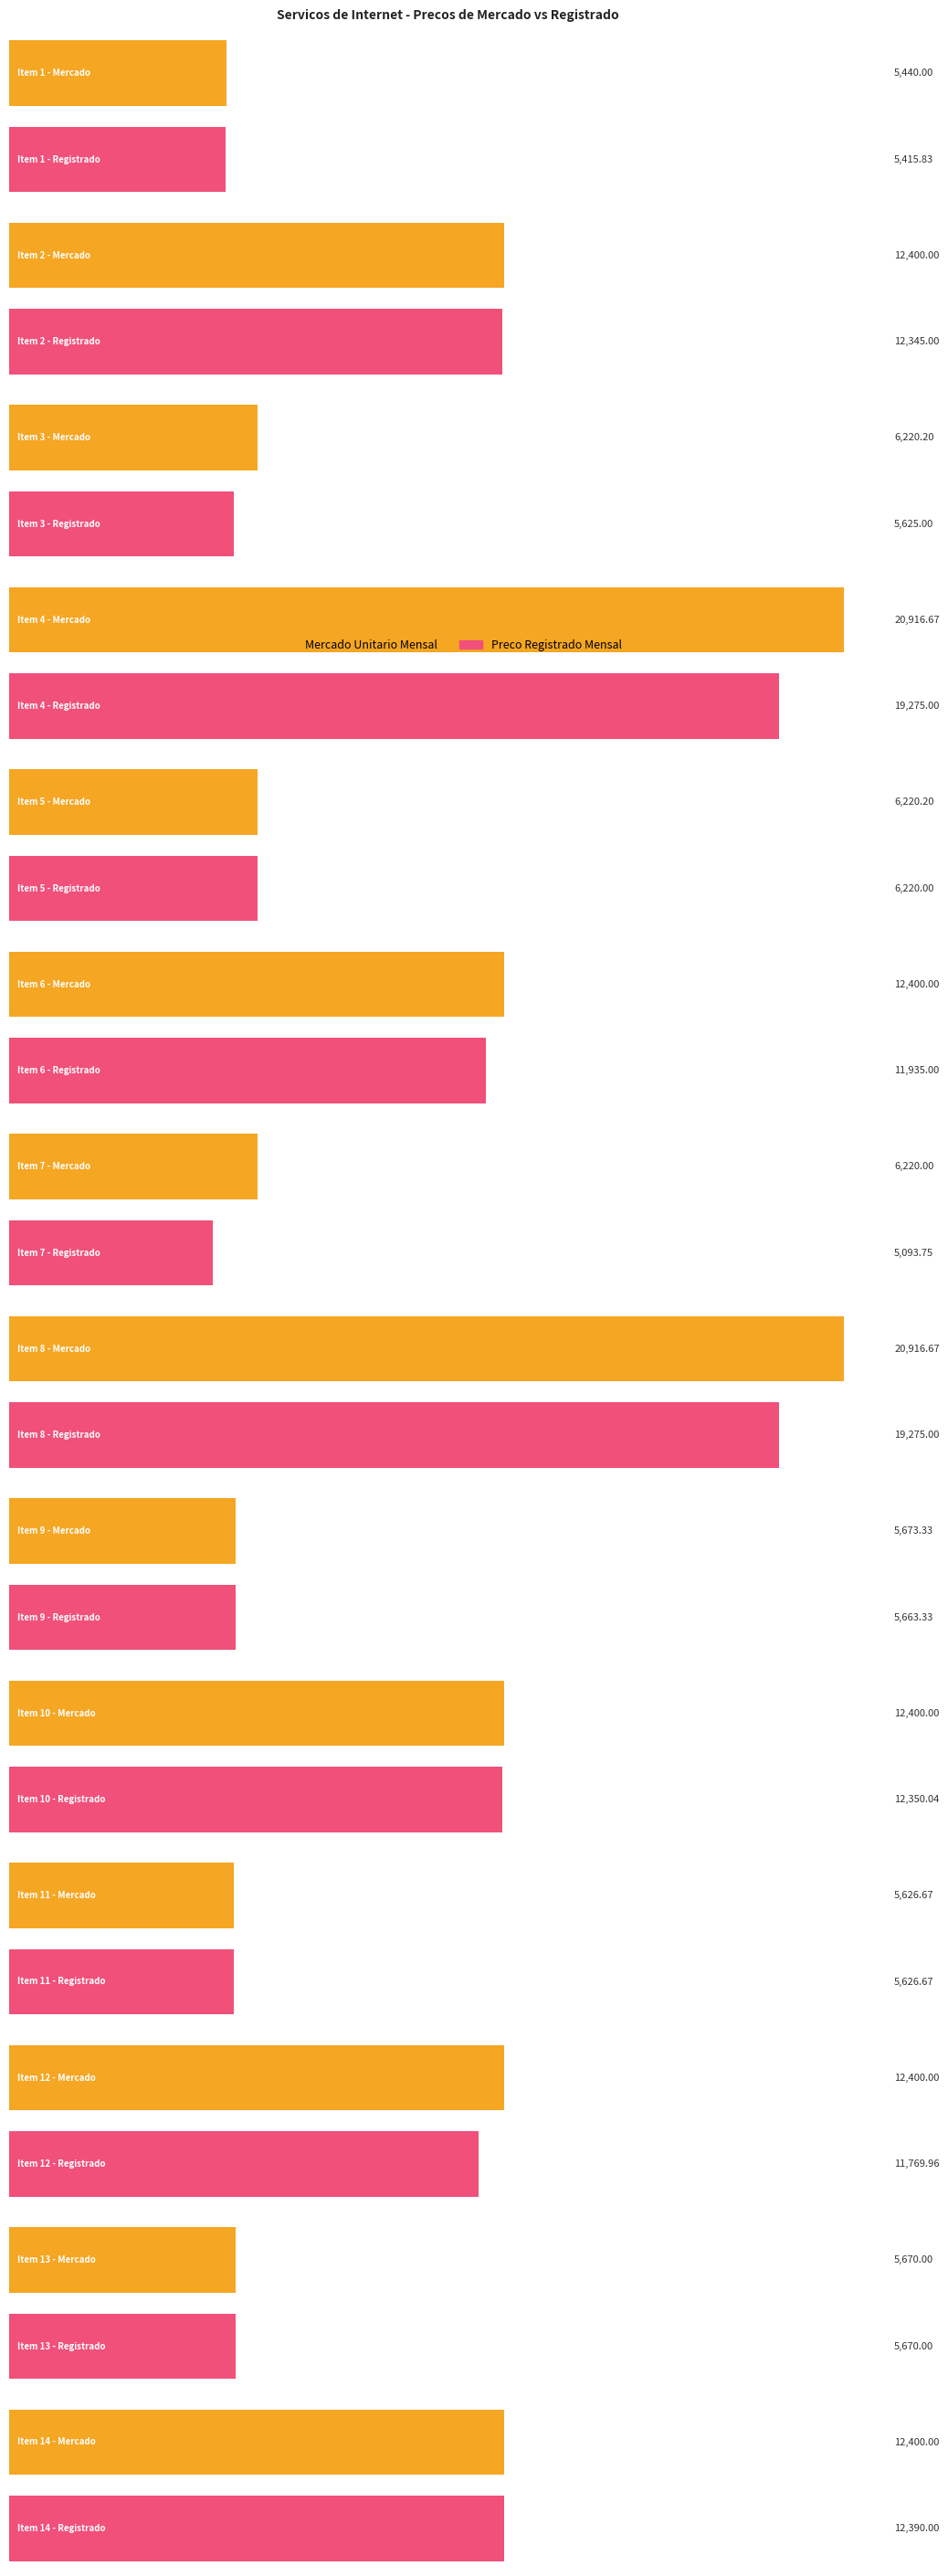

Are the bars grouped side by side (vs. stacked)?

Yes